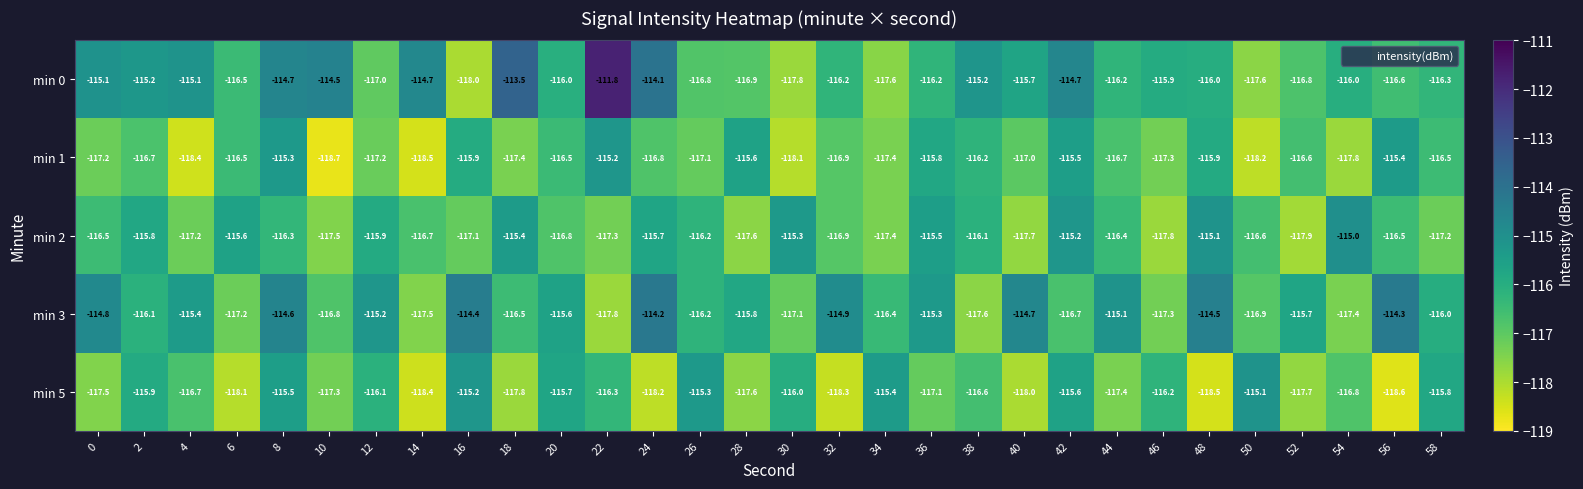

What is the minimum value shown in the chart?

-118.7